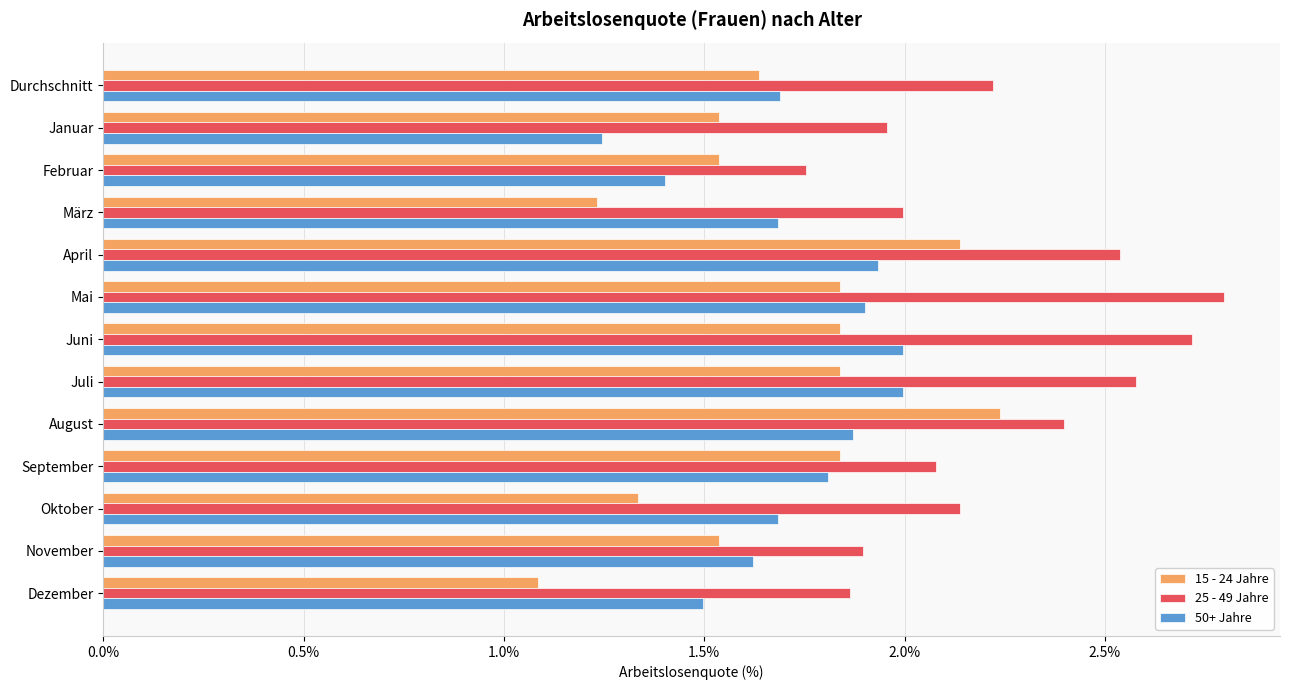

How many data points does each series have?

13